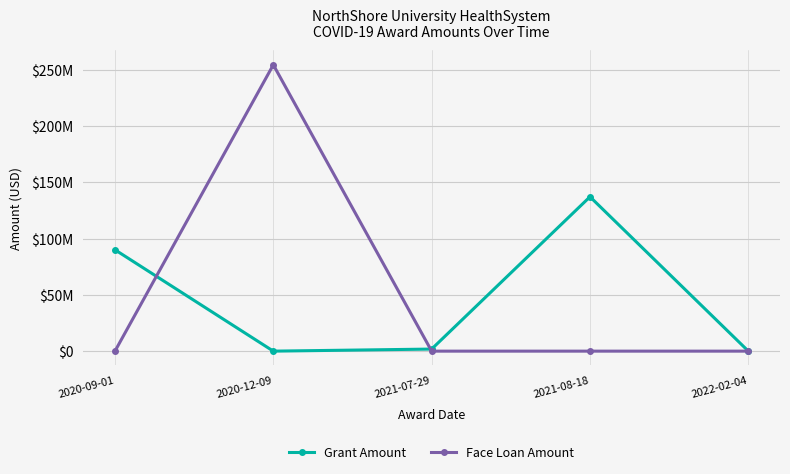

The value of Grant Amount at 2020-09-01 is 48008887. True or false?

False